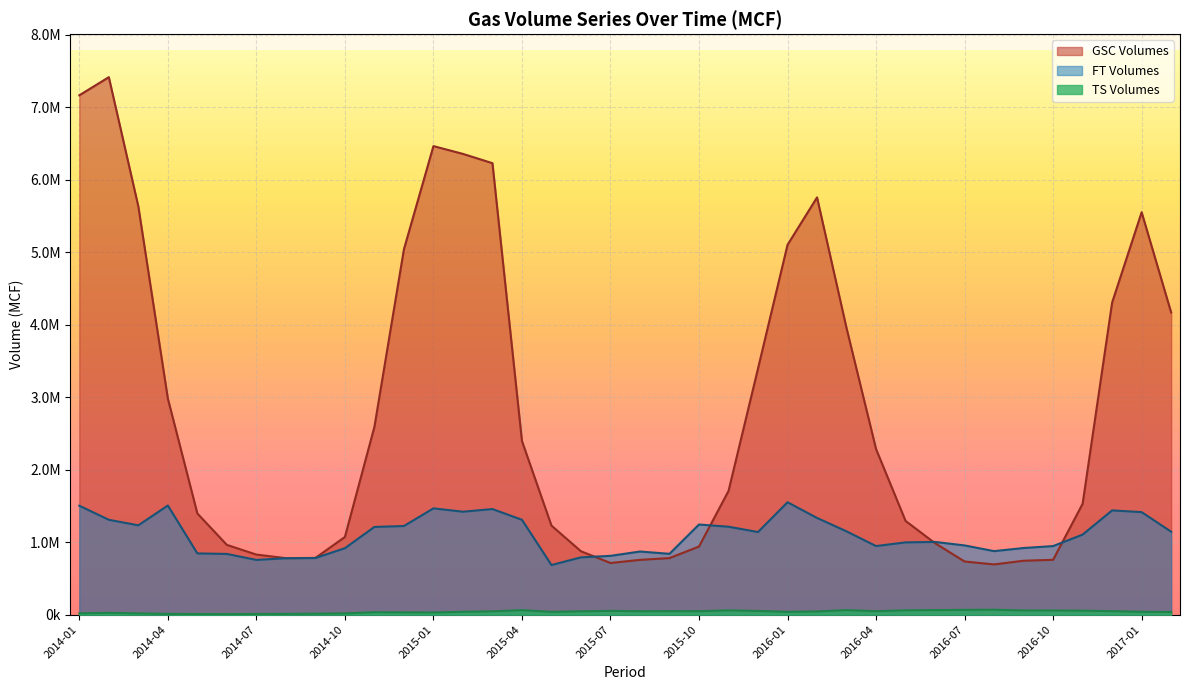

Reading left to right, transcribe all the data shown in this chart.

GSC Volumes: 2014-01=7164339.6	2014-02=7414286.9	2014-03=5630919.3	2014-04=2981427.7	2014-05=1395749.3	2014-06=962563.8	2014-07=828655.5	2014-08=779547.2	2014-09=782497.5	2014-10=1071670.6	2014-11=2590842.9	2014-12=5040088.0	2015-01=6463268.0	2015-02=6355917.5	2015-03=6227552.2	2015-04=2395537.1	2015-05=1228564.9	2015-06=874302.5	2015-07=712691.3	2015-08=755644.0	2015-09=780404.8	2015-10=939620.8	2015-11=1706623.8	2015-12=3396567.1	2016-01=5101870.0	2016-02=5755793.8	2016-03=3951842.2	2016-04=2284040.8	2016-05=1293125.9	2016-06=985404.8	2016-07=733329.6	2016-08=692908.5	2016-09=743780.8	2016-10=756617.3	2016-11=1530329.5	2016-12=4306093.4	2017-01=5551143.0	2017-02=4168435.0
TS Volumes: 2014-01=18227.7	2014-02=25147.0	2014-03=17207.6	2014-04=10919.0	2014-05=8074.3	2014-06=7166.2	2014-07=9236.6	2014-08=10480.9	2014-09=13776.4	2014-10=17344.4	2014-11=33796.6	2014-12=31458.2	2015-01=29614.8	2015-02=40053.0	2015-03=46083.4	2015-04=62130.4	2015-05=38797.8	2015-06=46645.7	2015-07=52580.5	2015-08=48097.8	2015-09=48747.6	2015-10=48234.4	2015-11=59109.5	2015-12=51325.4	2016-01=38913.6	2016-02=44357.6	2016-03=62703.9	2016-04=48217.2	2016-05=60031.7	2016-06=63204.2	2016-07=66386.9	2016-08=68114.1	2016-09=57661.3	2016-10=57444.7	2016-11=55279.3	2016-12=48387.0	2017-01=39568.3	2017-02=36948.4
FT Volumes: 2014-01=1502937.7	2014-02=1308586.3	2014-03=1232291.0	2014-04=1505681.6	2014-05=844881.1	2014-06=837693.3	2014-07=755229.6	2014-08=778283.2	2014-09=781340.4	2014-10=916848.0	2014-11=1210206.7	2014-12=1222531.0	2015-01=1466206.1	2015-02=1420264.1	2015-03=1456559.9	2015-04=1308898.9	2015-05=684381.7	2015-06=790511.9	2015-07=811242.6	2015-08=870918.5	2015-09=839279.3	2015-10=1243523.6	2015-11=1213142.5	2015-12=1139582.0	2016-01=1550541.1	2016-02=1334142.4	2016-03=1149144.5	2016-04=946160.2	2016-05=997249.2	2016-06=1003164.8	2016-07=955069.9	2016-08=876335.1	2016-09=919238.3	2016-10=946073.5	2016-11=1104299.3	2016-12=1438293.6	2017-01=1414213.5	2017-02=1144202.2